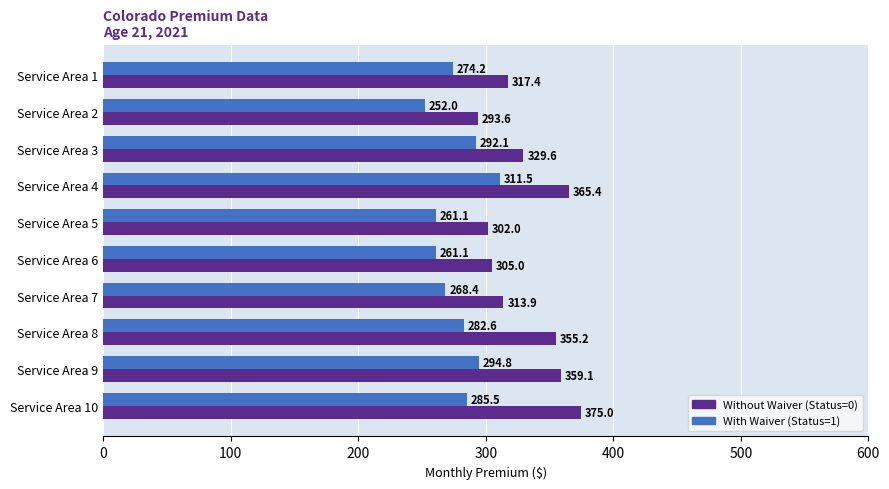

At which category is the sum across all series the highest?

Service Area 4